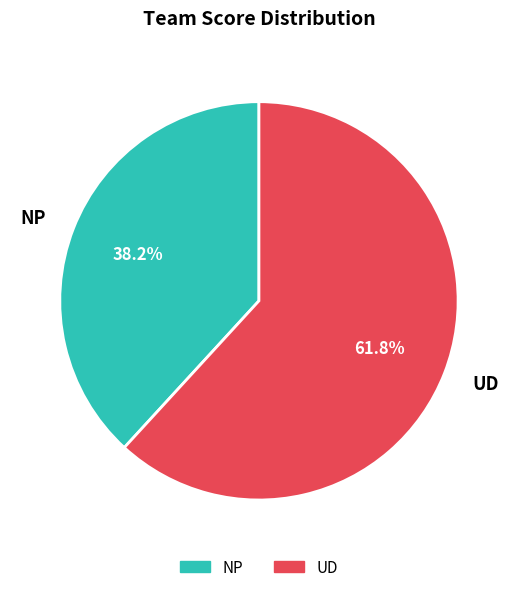

What is the largest slice in the pie chart?

UD